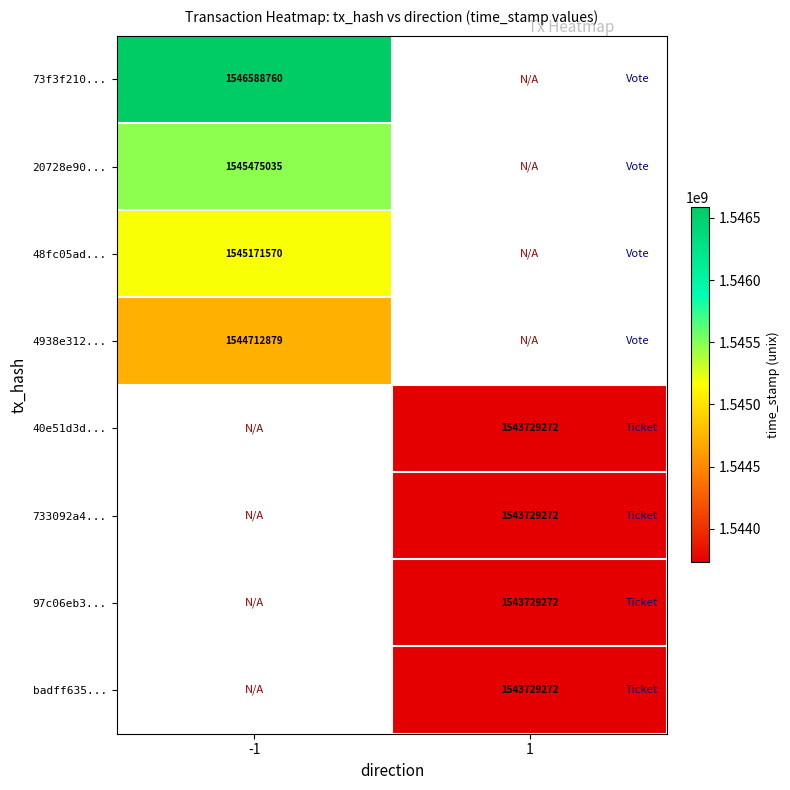

Between -1 and 1, which is larger?

1